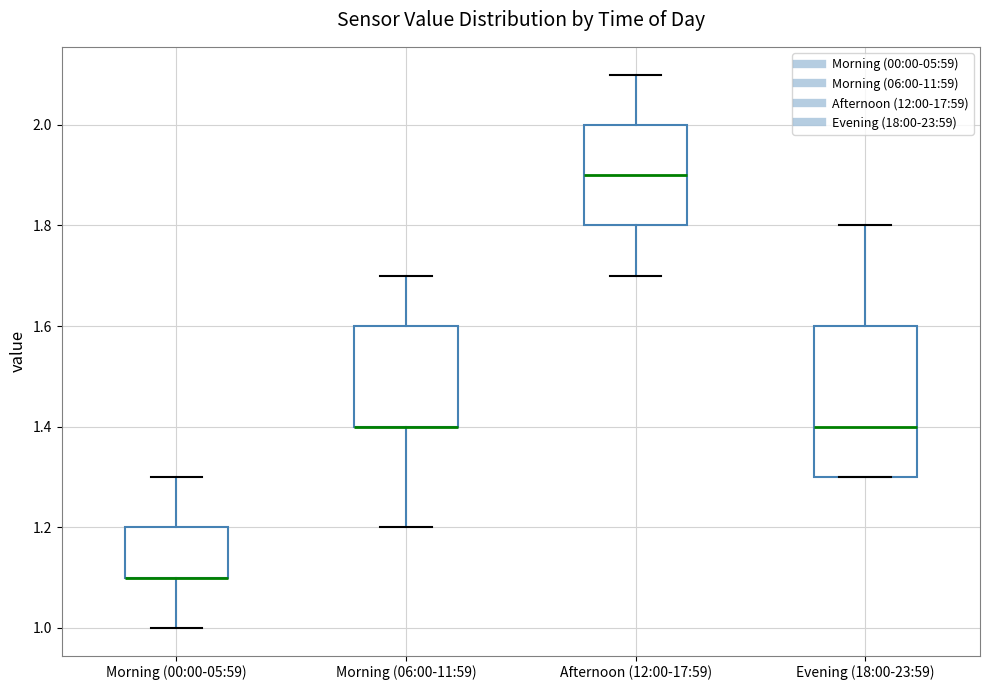

Which box is the tallest, from its lower edge to its upper edge?

Evening (18:00-23:59)